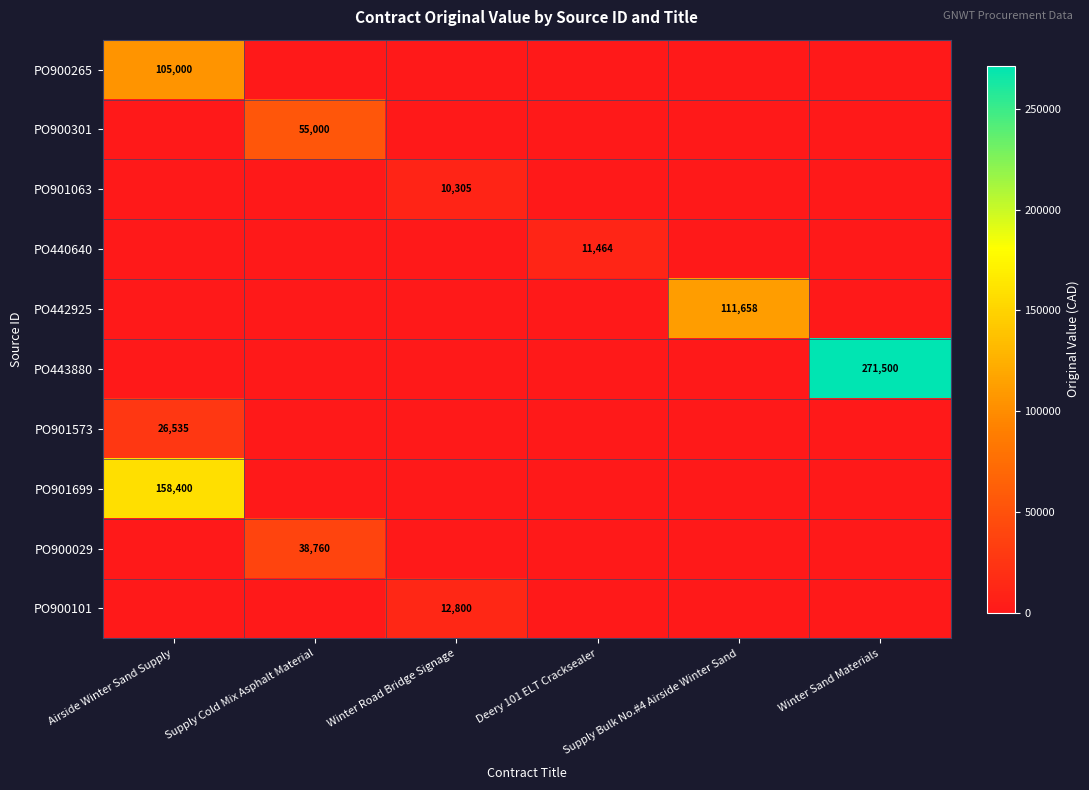

Is it true that PO900101 equals 4631 at Winter Road Bridge Signage?

False